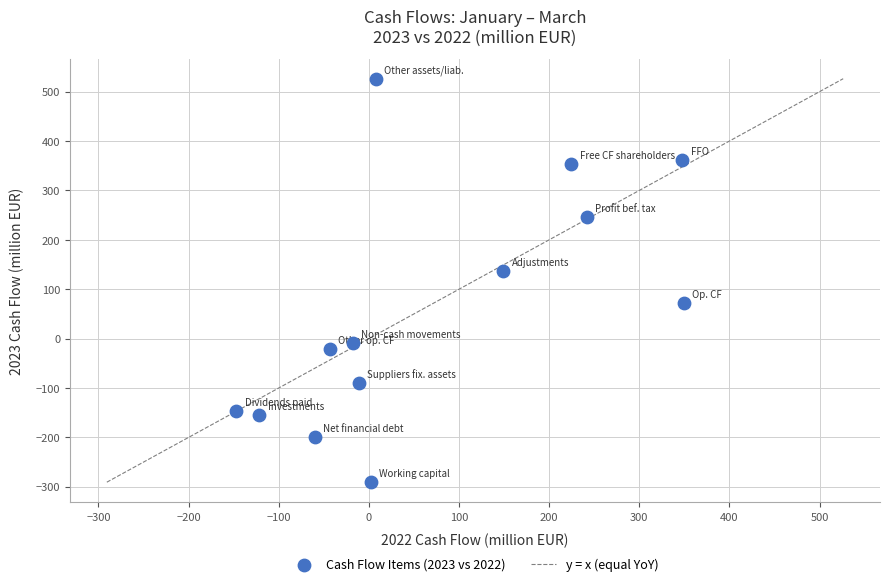

What is the range of Y values (max minus min)?

817.0